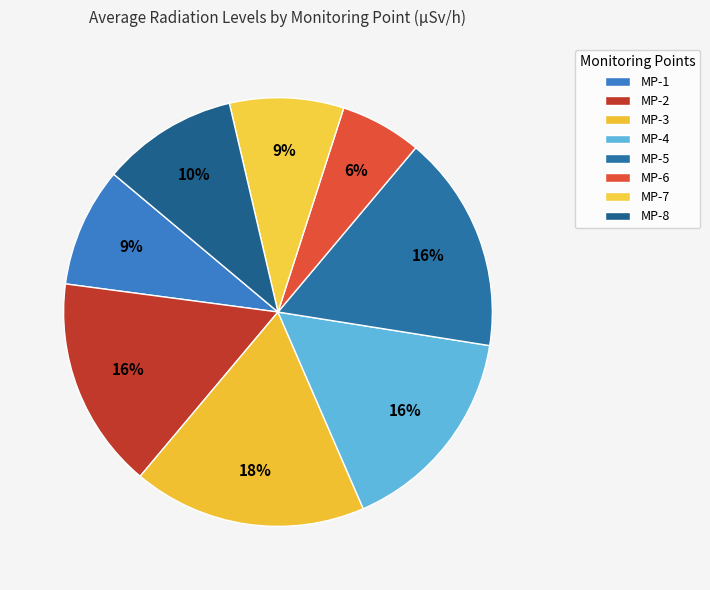

What is the smallest slice in the pie chart?

MP-6